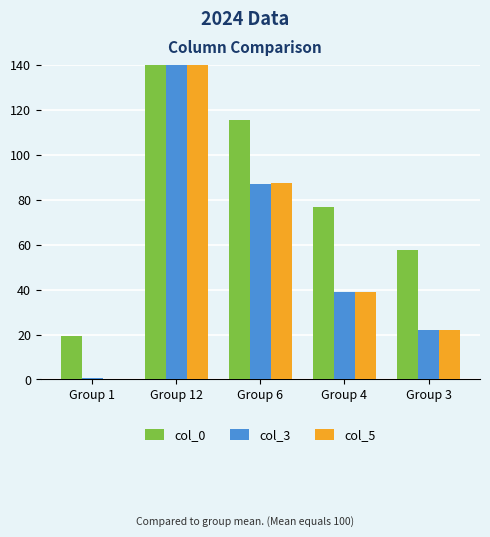

Which series has the widest spread of values?

col_5